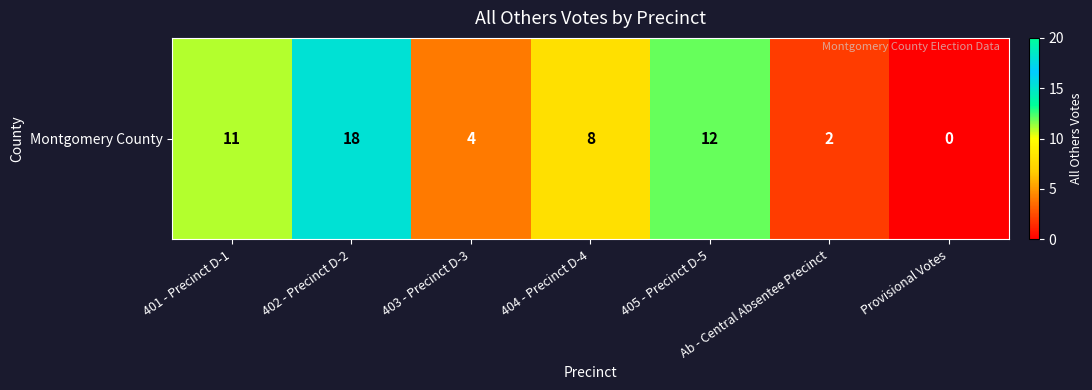

Reading right to left, transcribe all the data shown in this chart.

Provisional Votes=0	Ab - Central Absentee Precinct=2	405 - Precinct D-5=12	404 - Precinct D-4=8	403 - Precinct D-3=4	402 - Precinct D-2=18	401 - Precinct D-1=11